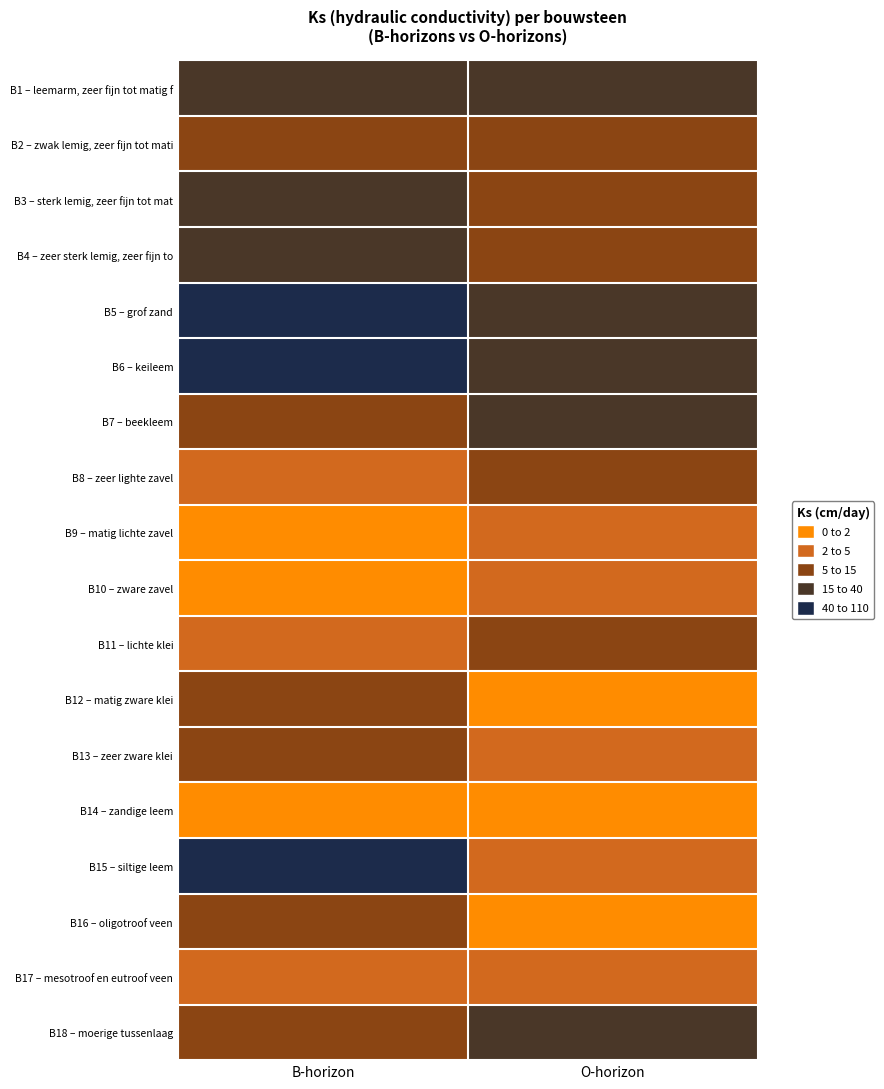

Reading right to left, what are all the values shown in this chart?

B1 – leemarm, zeer fijn tot matig f: O-horizon=15.2	B-horizon=23.4
B2 – zwak lemig, zeer fijn tot mati: O-horizon=12.7	B-horizon=12.5
B3 – sterk lemig, zeer fijn tot mat: O-horizon=10.9	B-horizon=15.4
B4 – zeer sterk lemig, zeer fijn to: O-horizon=9.9	B-horizon=29.2
B5 – grof zand: O-horizon=25.0	B-horizon=52.9
B6 – keileem: O-horizon=33.9	B-horizon=100.7
B7 – beekleem: O-horizon=39.1	B-horizon=14.1
B8 – zeer lighte zavel: O-horizon=9.1	B-horizon=2.4
B9 – matig lichte zavel: O-horizon=2.2	B-horizon=1.5
B10 – zware zavel: O-horizon=2.1	B-horizon=0.7
B11 – lichte klei: O-horizon=13.8	B-horizon=4.5
B12 – matig zware klei: O-horizon=1.0	B-horizon=5.4
B13 – zeer zware klei: O-horizon=4.4	B-horizon=13.0
B14 – zandige leem: O-horizon=1.5	B-horizon=0.8
B15 – siltige leem: O-horizon=3.7	B-horizon=81.3
B16 – oligotroof veen: O-horizon=1.1	B-horizon=6.8
B17 – mesotroof en eutroof veen: O-horizon=2.9	B-horizon=4.5
B18 – moerige tussenlaag: O-horizon=34.5	B-horizon=6.7